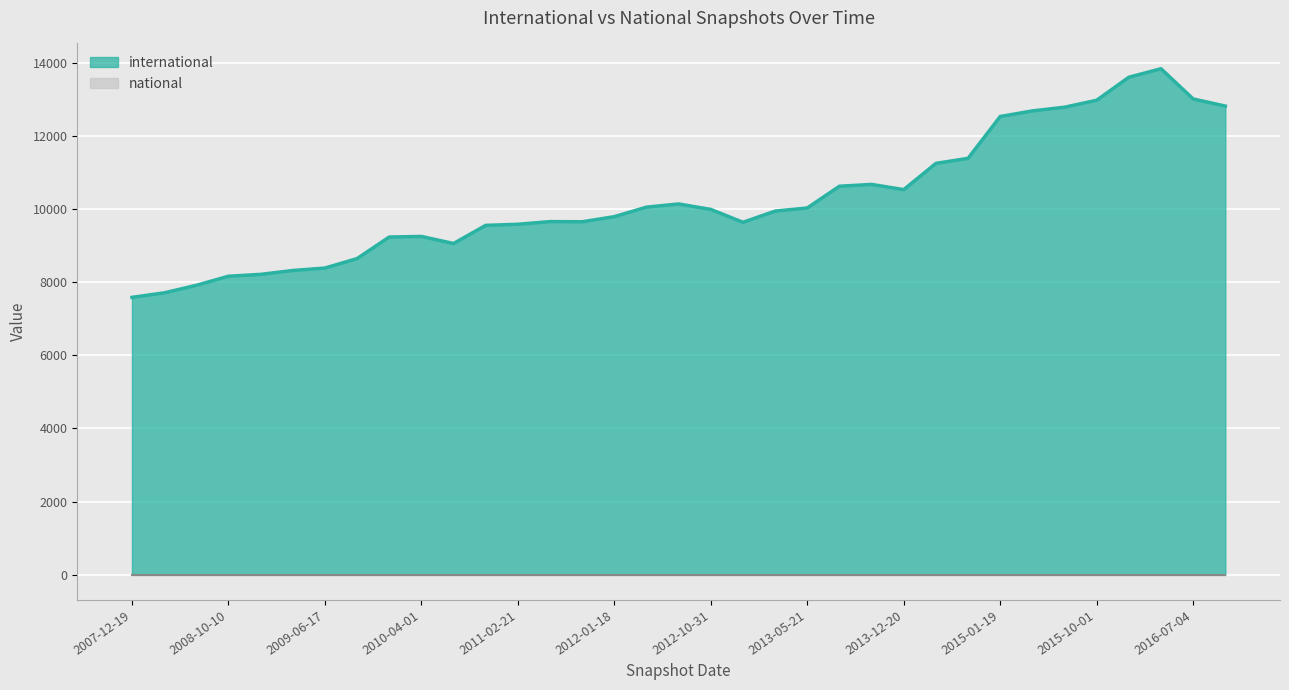

Which label corresponds to the largest value in the chart?

2016-04-05